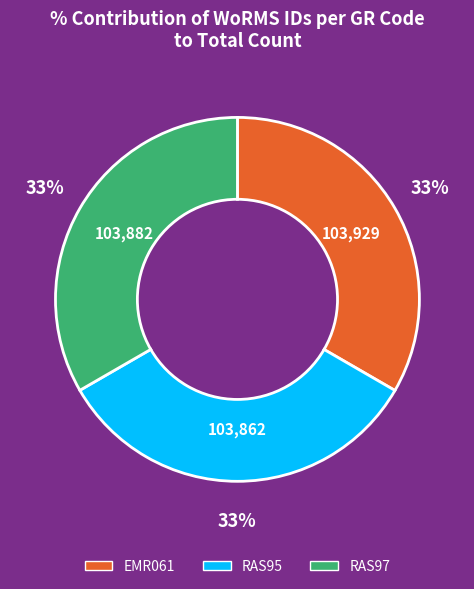

Do EMR061 and RAS95 together represent more than half of the pie?

Yes